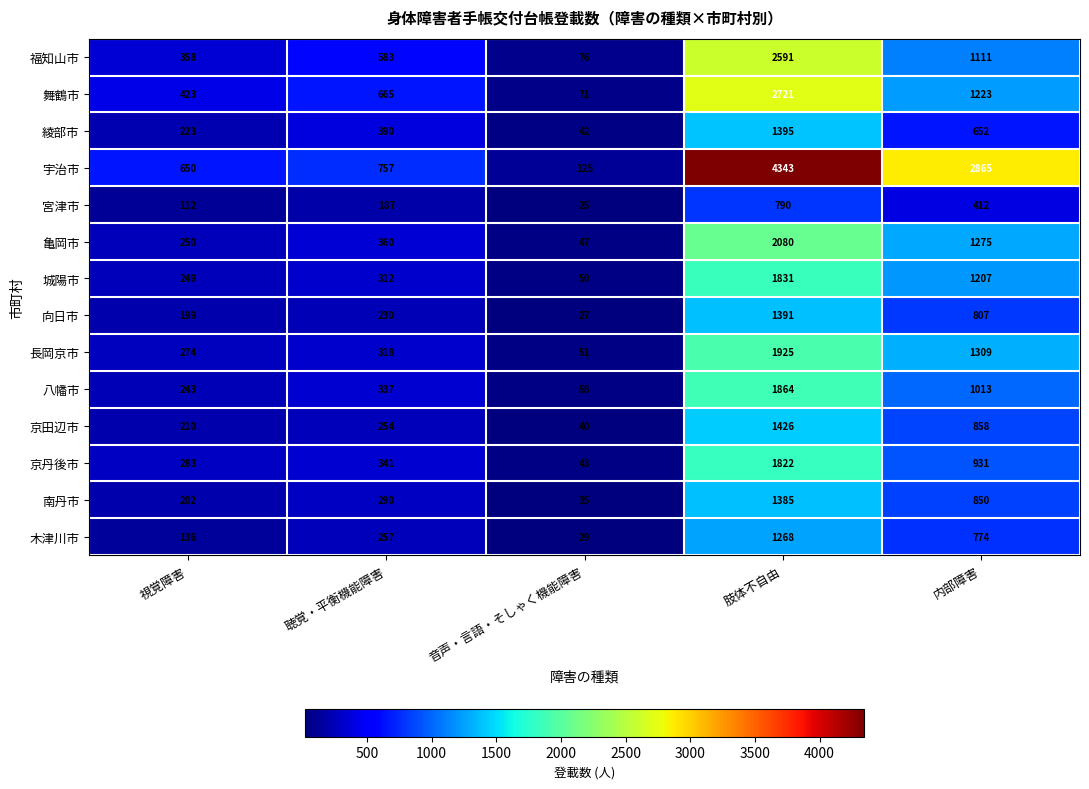

What is the difference between the second highest and second lowest values in the 城陽市 series?

958